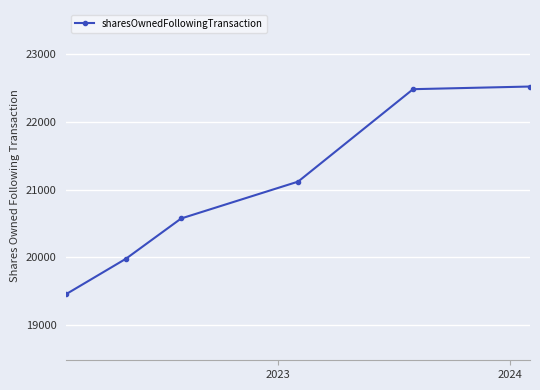

What is the value of the 2nd point from the left?

19981